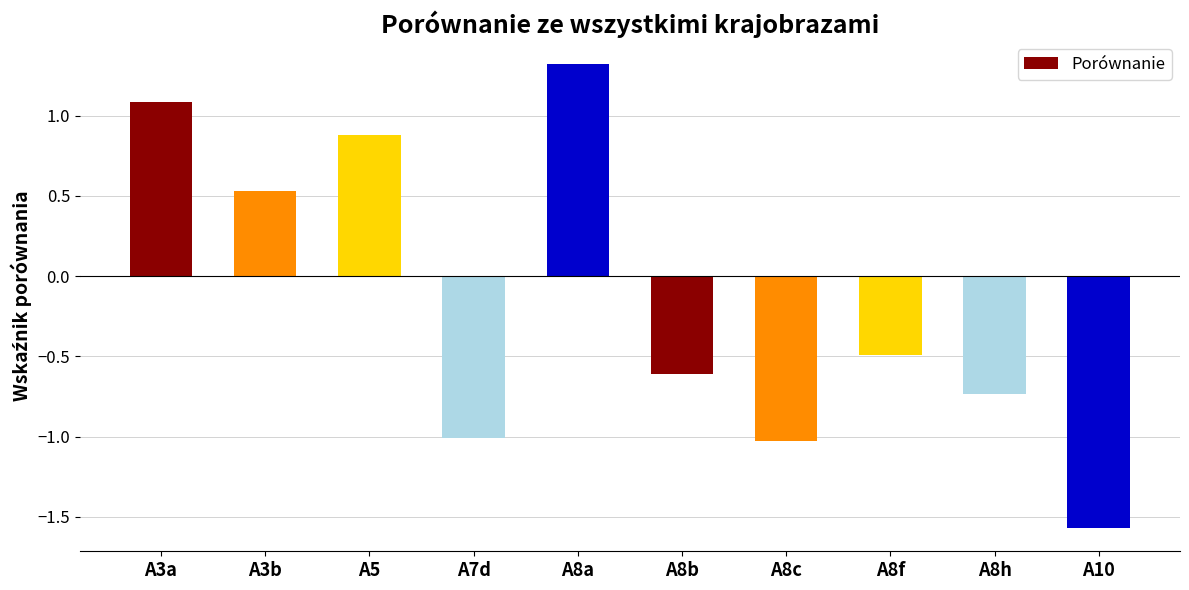

What is the difference between the second highest and minimum values?

2.7